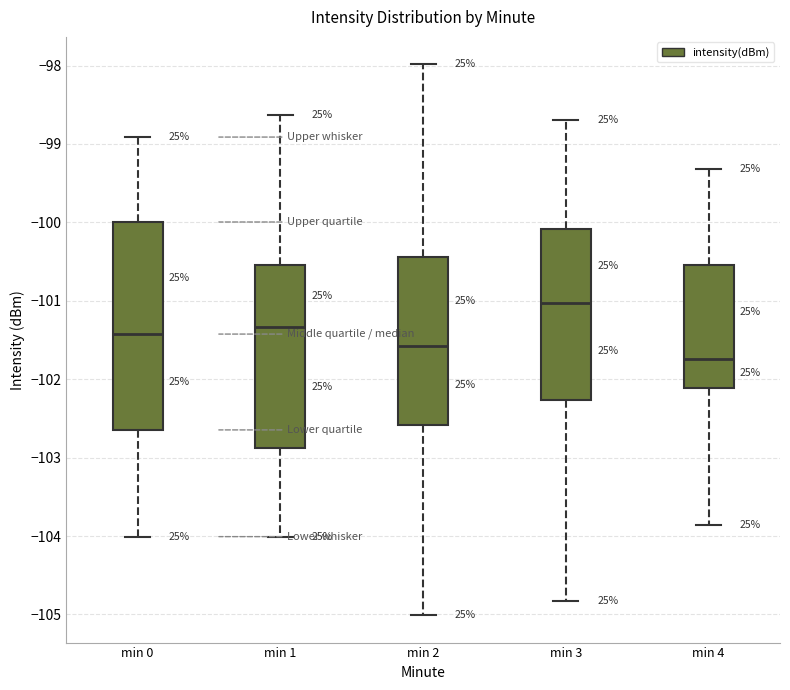

Comparing the boxes themselves (not the whiskers), which one is the tallest?

min 0